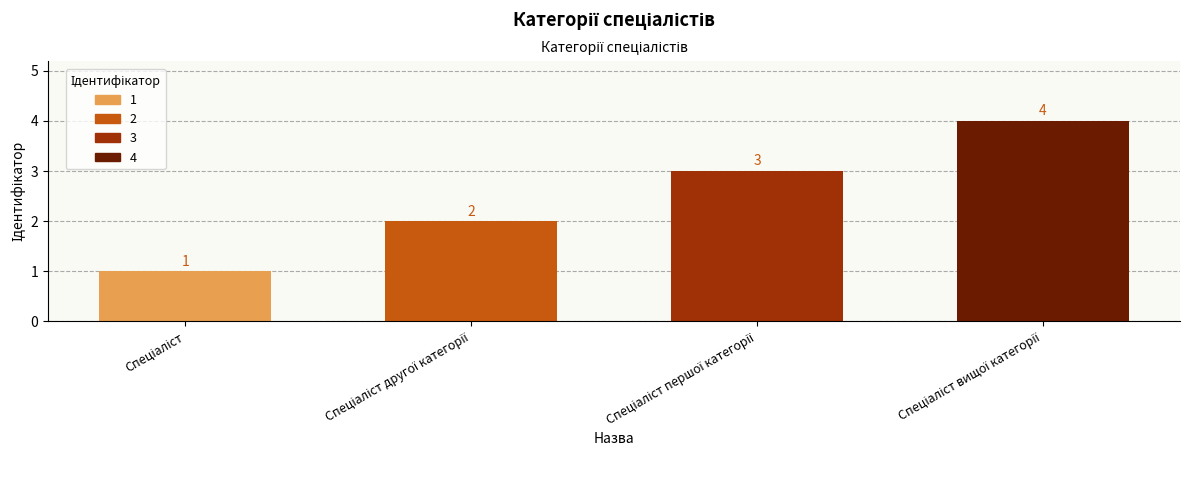

What is the difference between the maximum and minimum values?

3